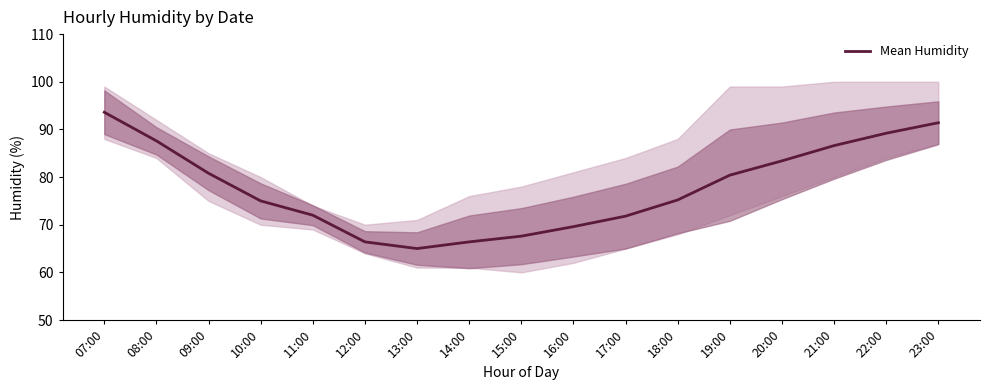

The chart shows a value of 91.4 at 23:00. True or false?

True